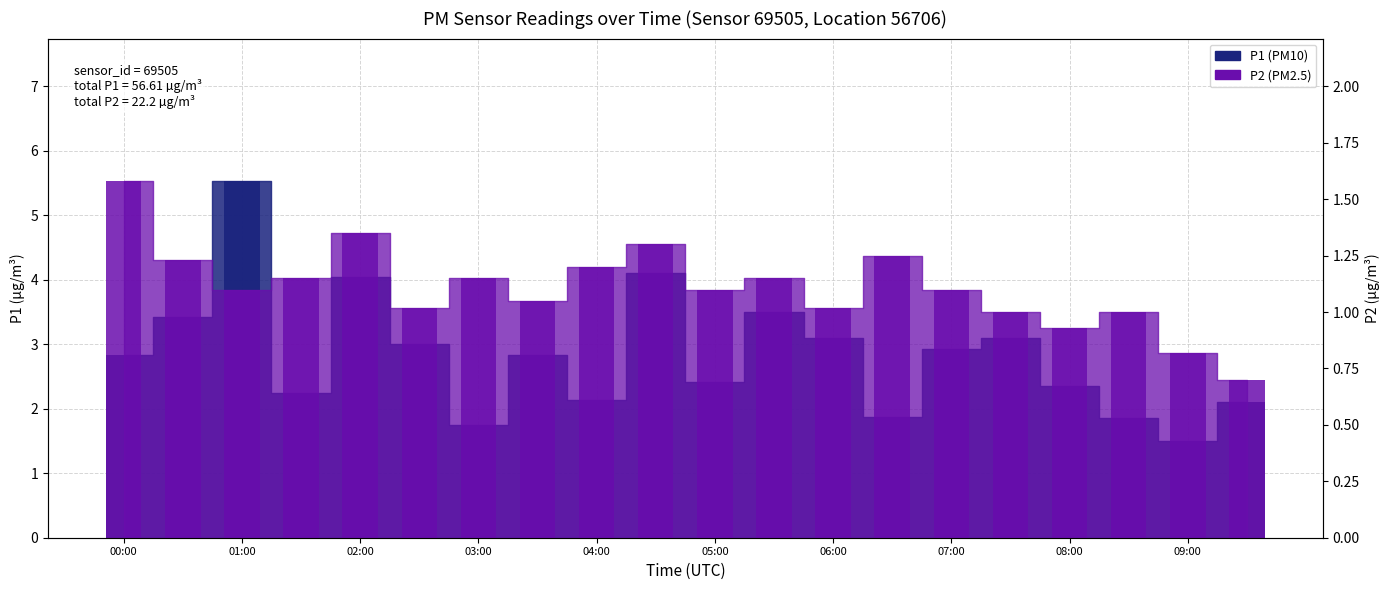

What is the difference between the second highest and second lowest values in the P1 series?

2.3